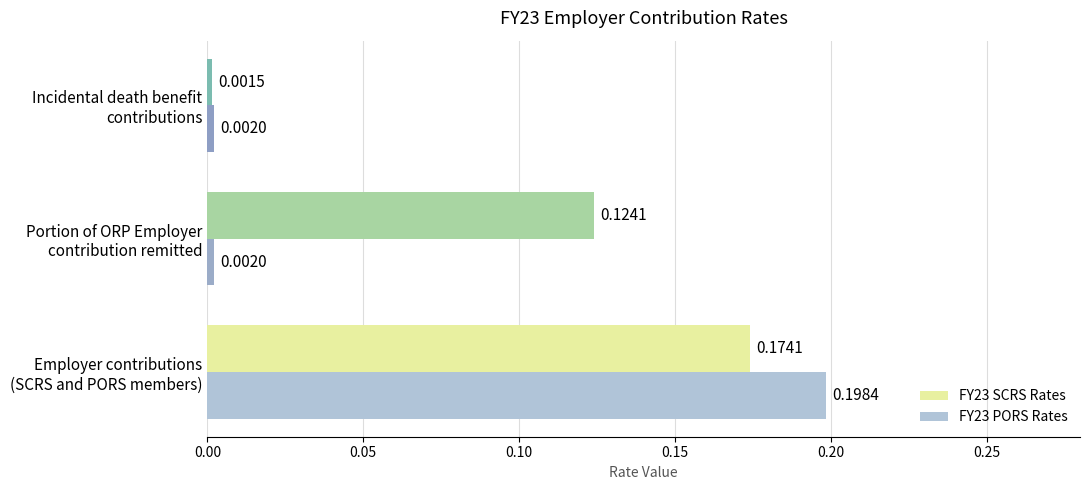

Which series has the largest total across all categories?

FY23 SCRS Rates